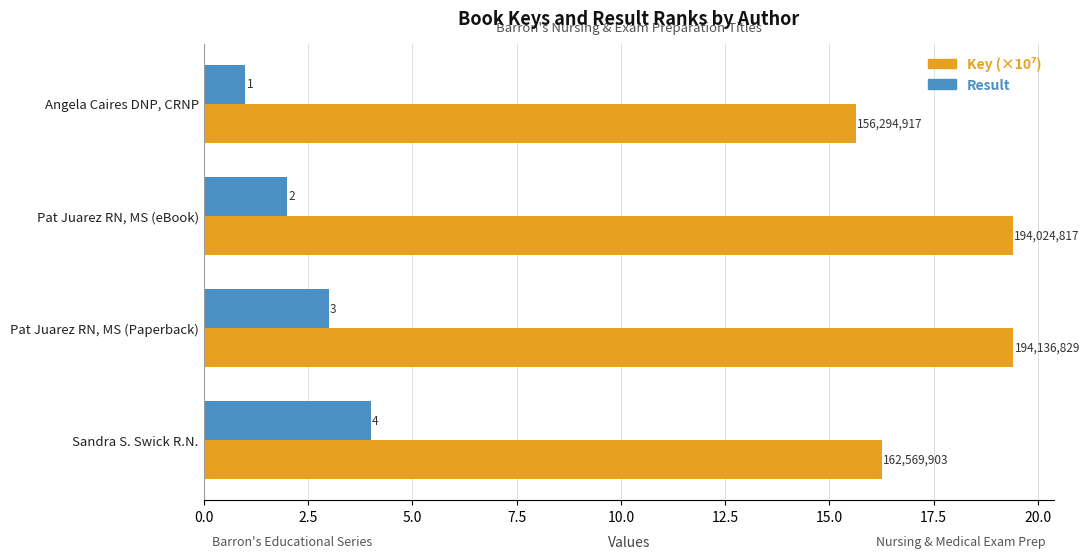

At how many categories does at least one series exceed 1?

4